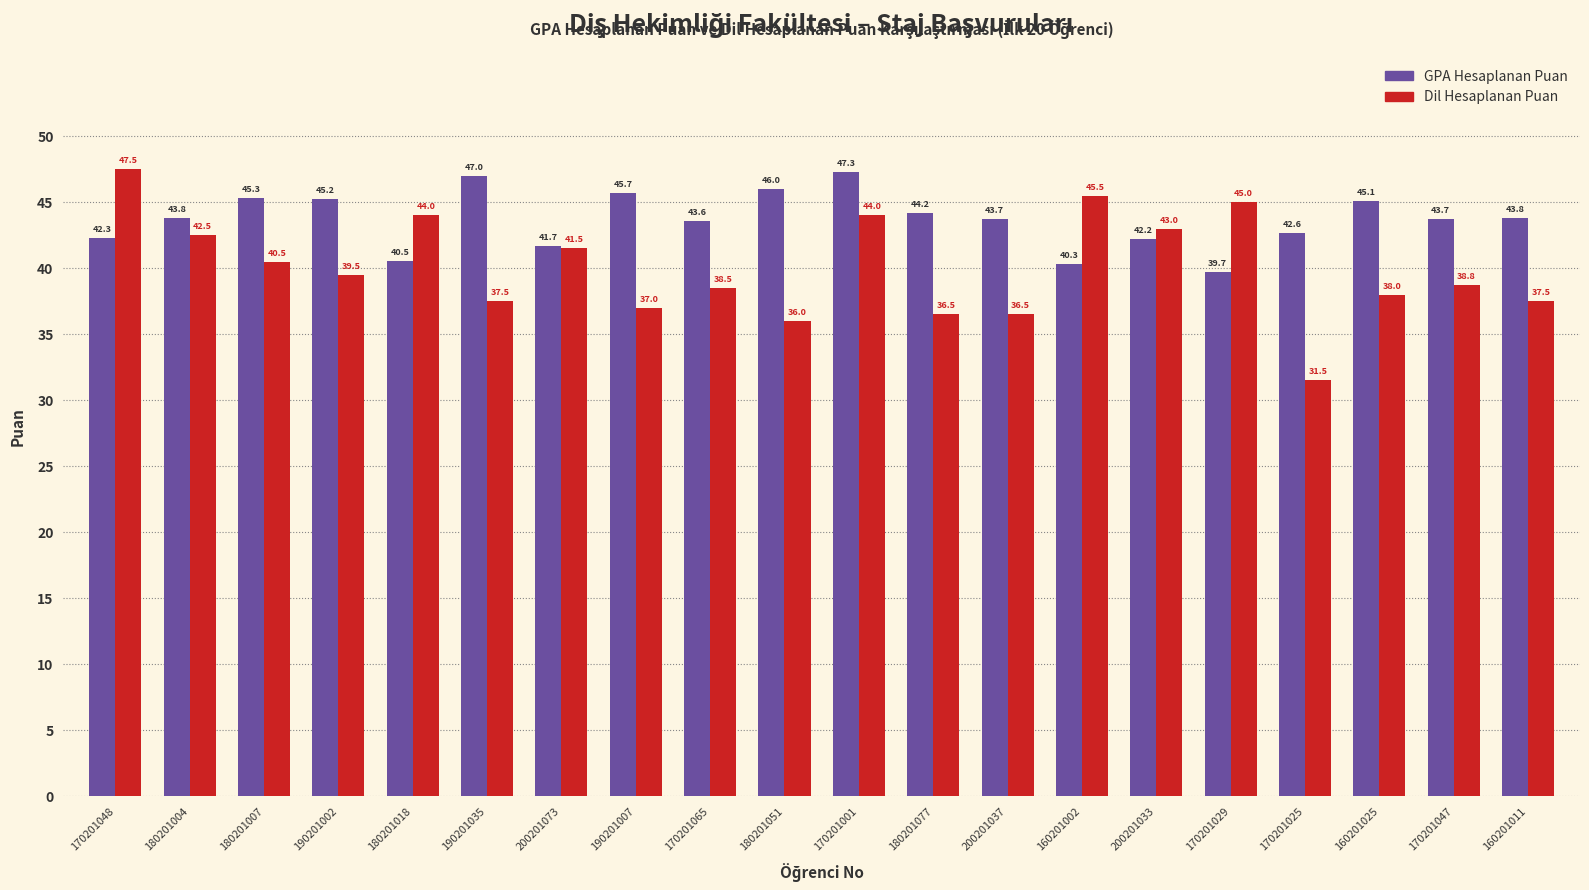

How many values in the GPA Hesaplanan Puan series exceed 43?

13